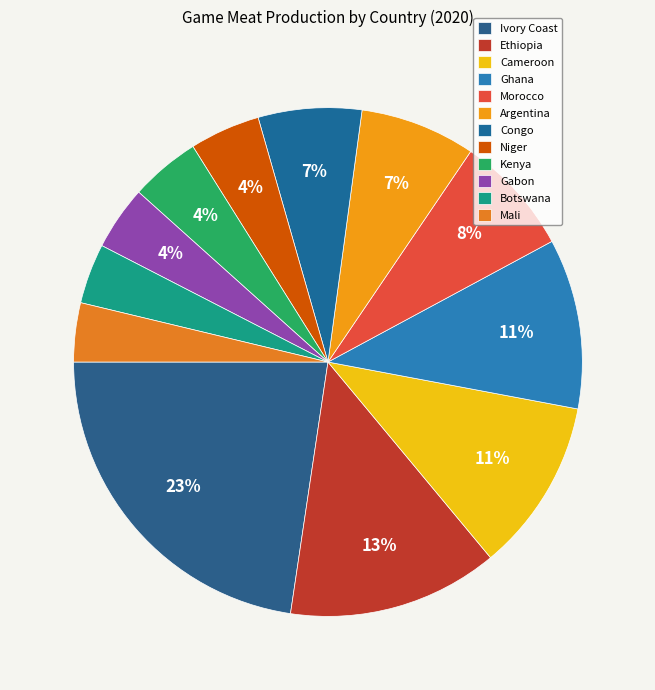

How many slices are in this pie chart?

12